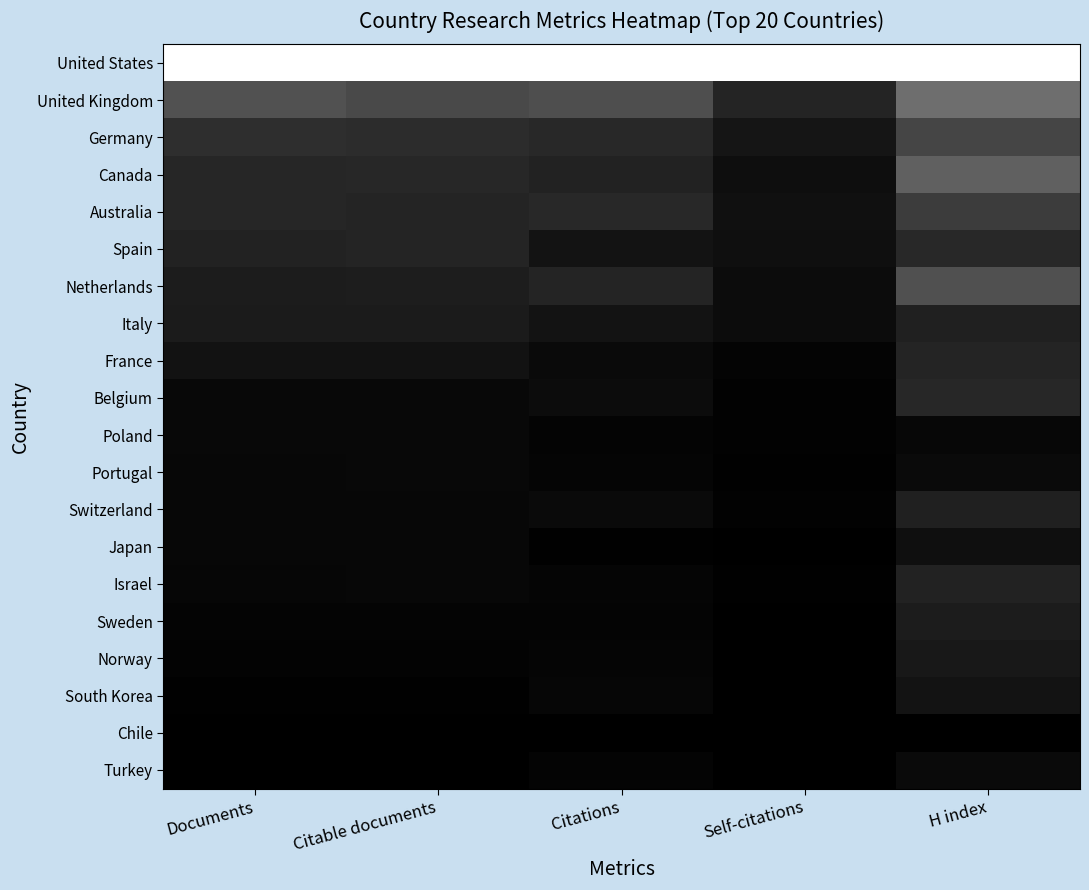

Count the number of categories in the chart.

5